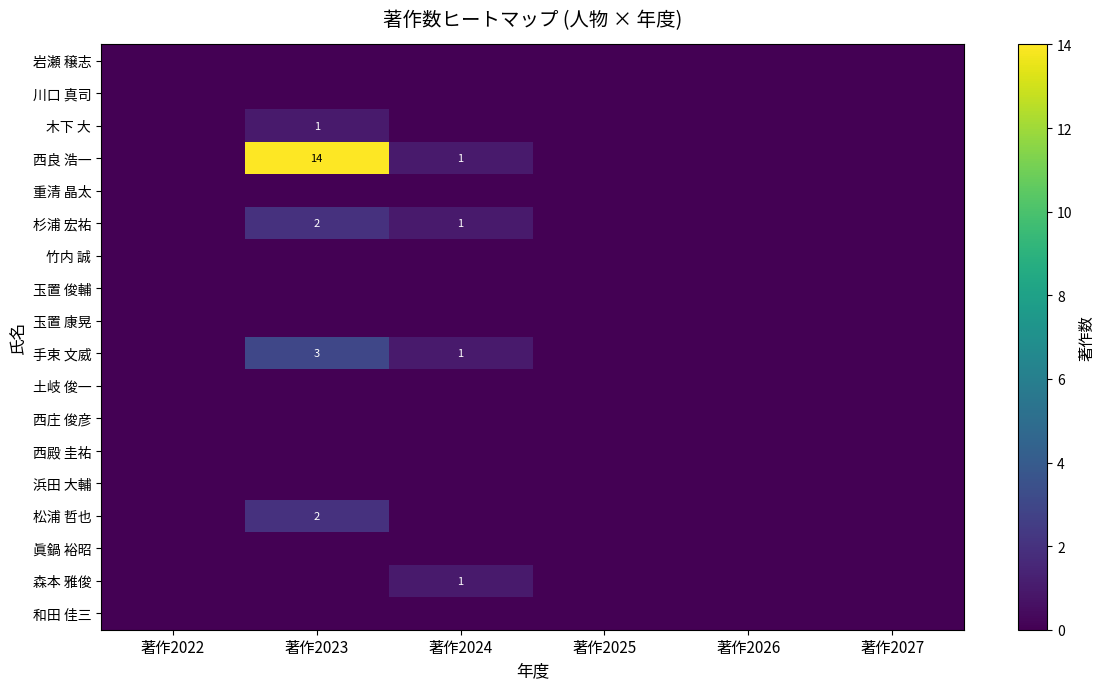

Where is 玉置 俊輔 nearest to the value 0?

著作2022